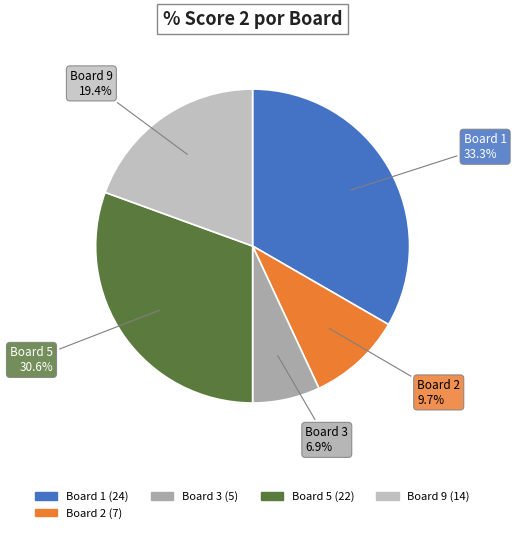

To the nearest percent, what percentage of the pie is Board 9?

19%